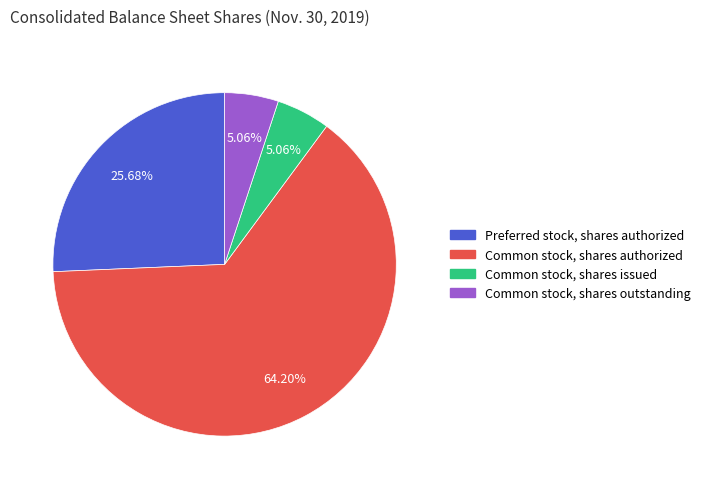

How many segments does this pie chart have?

4